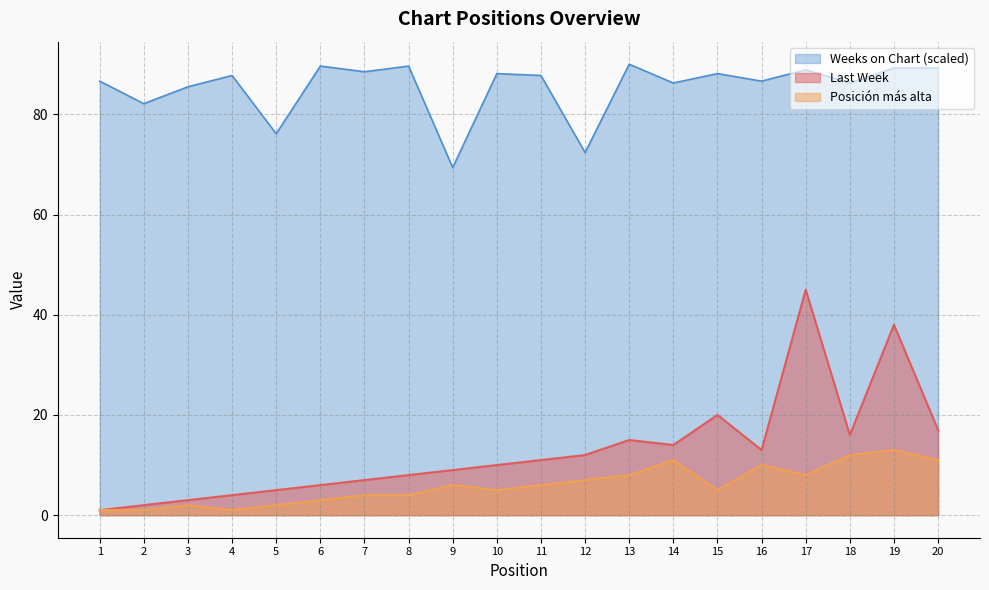

True or false: Weeks on Chart and Last Week intersect in this chart.

False